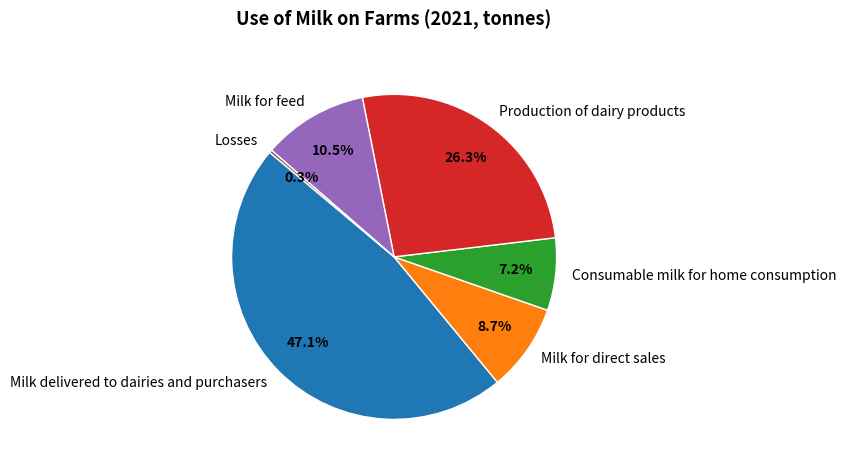

The Milk delivered to dairies and purchasers slice represents 47% of the pie. True or false?

True